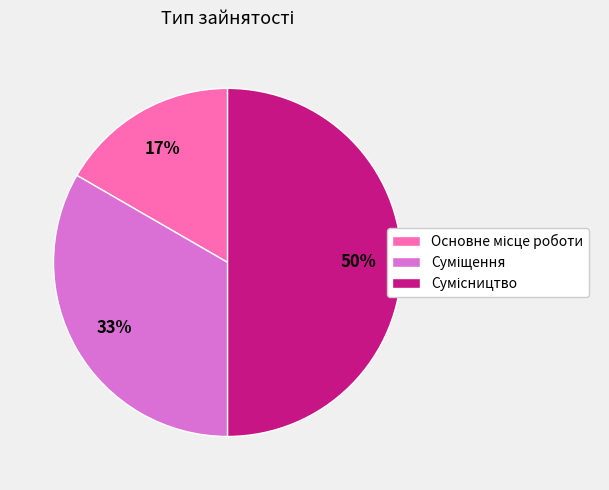

To the nearest percent, what is the difference between the largest and smallest slice percentages?

33%